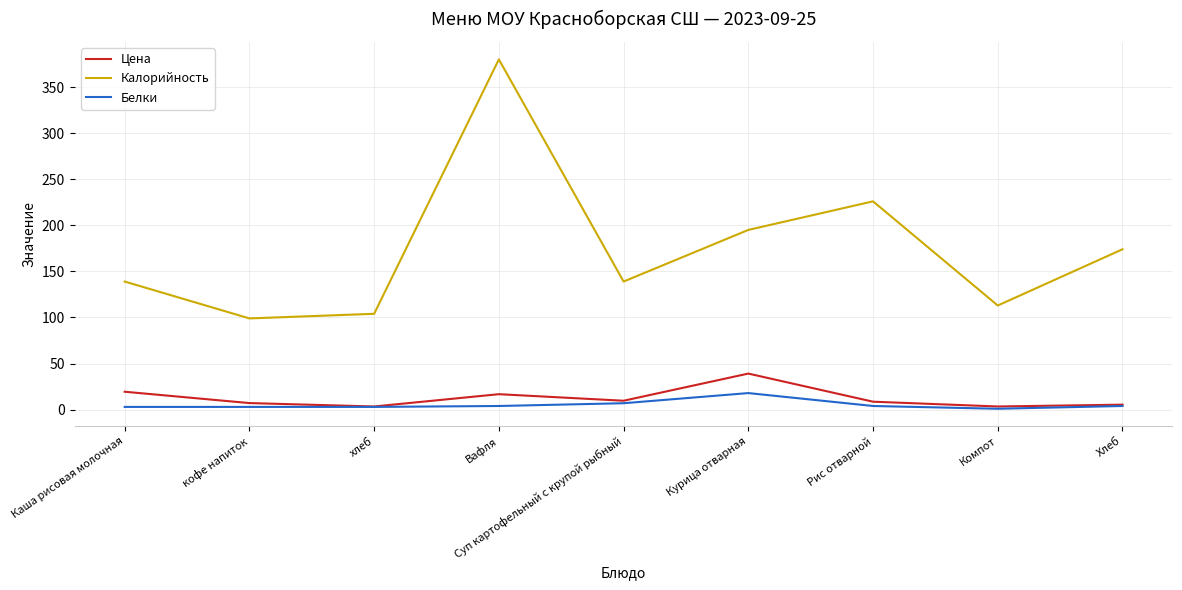

How many distinct data groups are displayed?

3